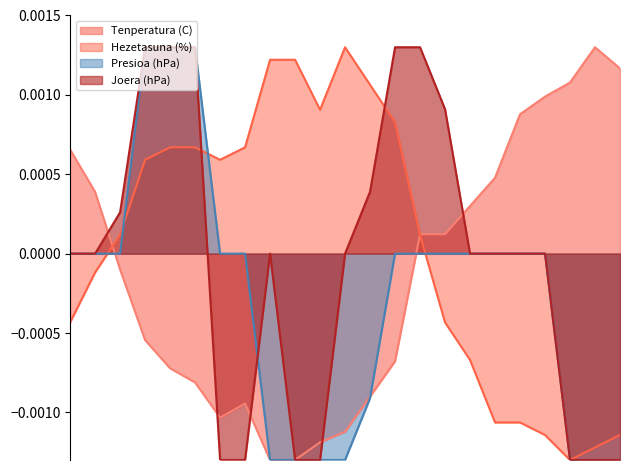

How many lines are shown in the chart?

4